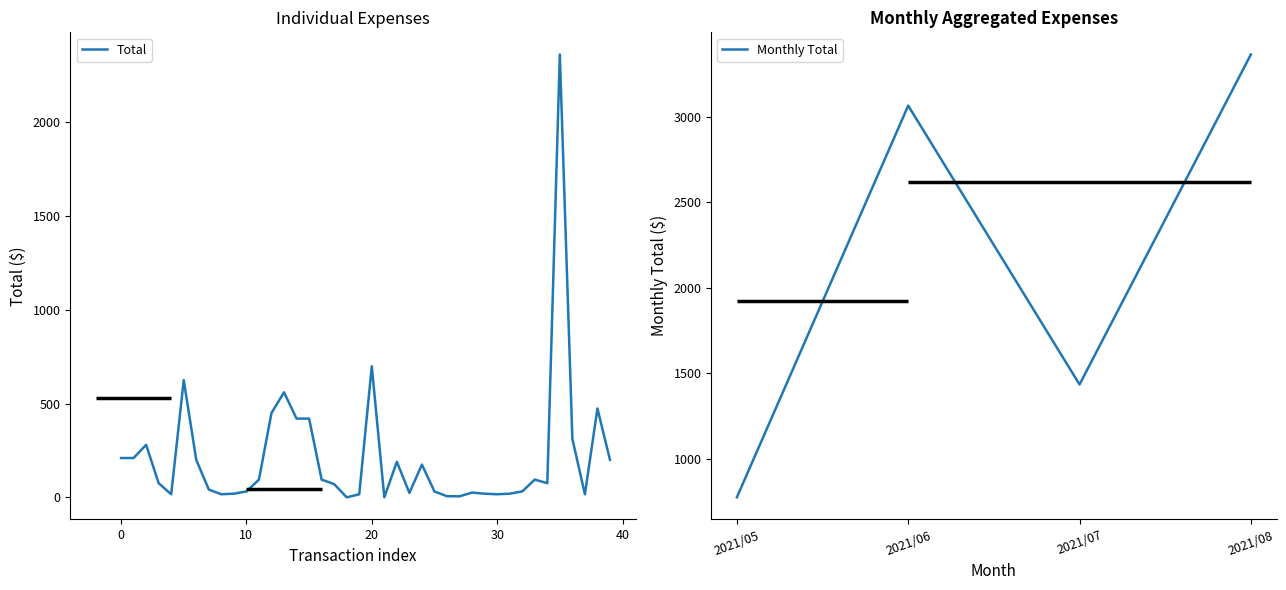

The value of Monthly Total at 2021/06 is 3064.1. True or false?

True